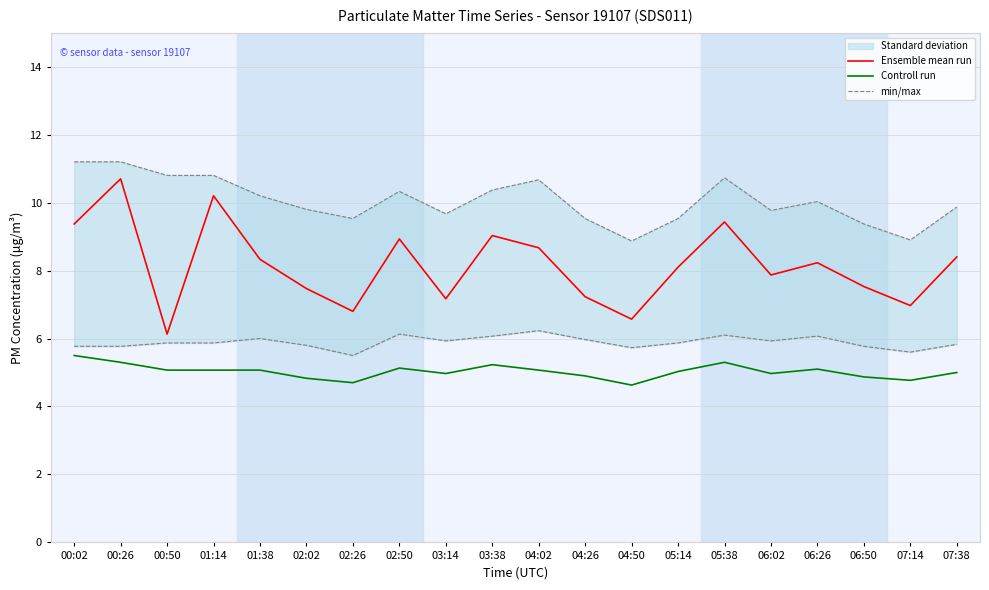

Between 00:26 and 01:38, which series saw the biggest shift?

Ensemble mean run